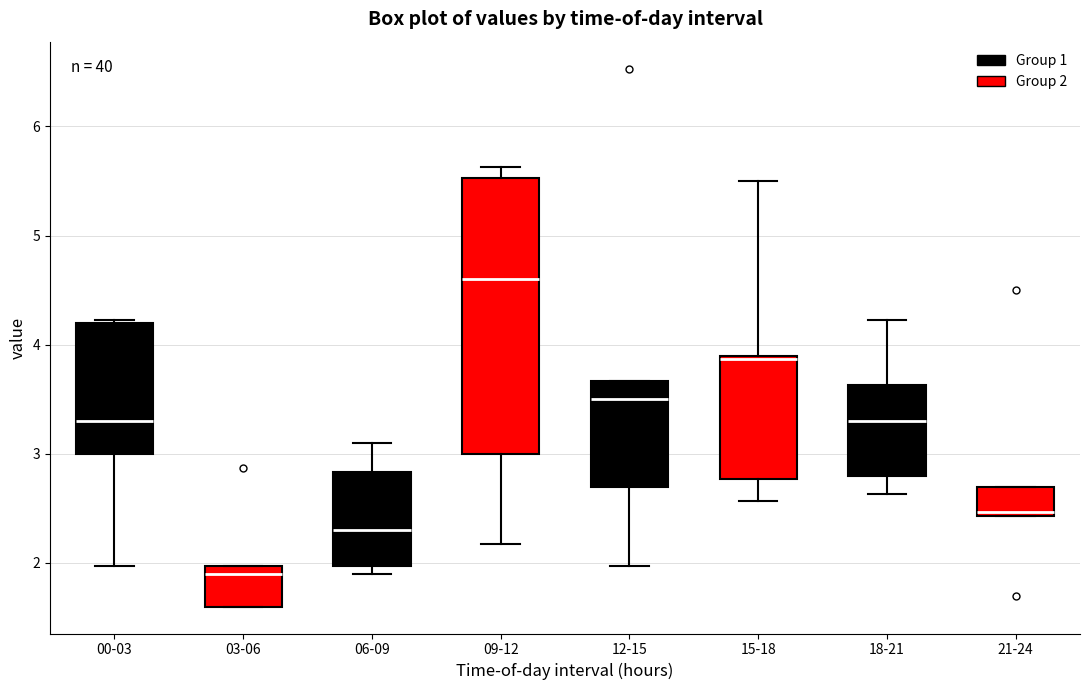

Comparing the boxes themselves (not the whiskers), which one is the tallest?

09-12